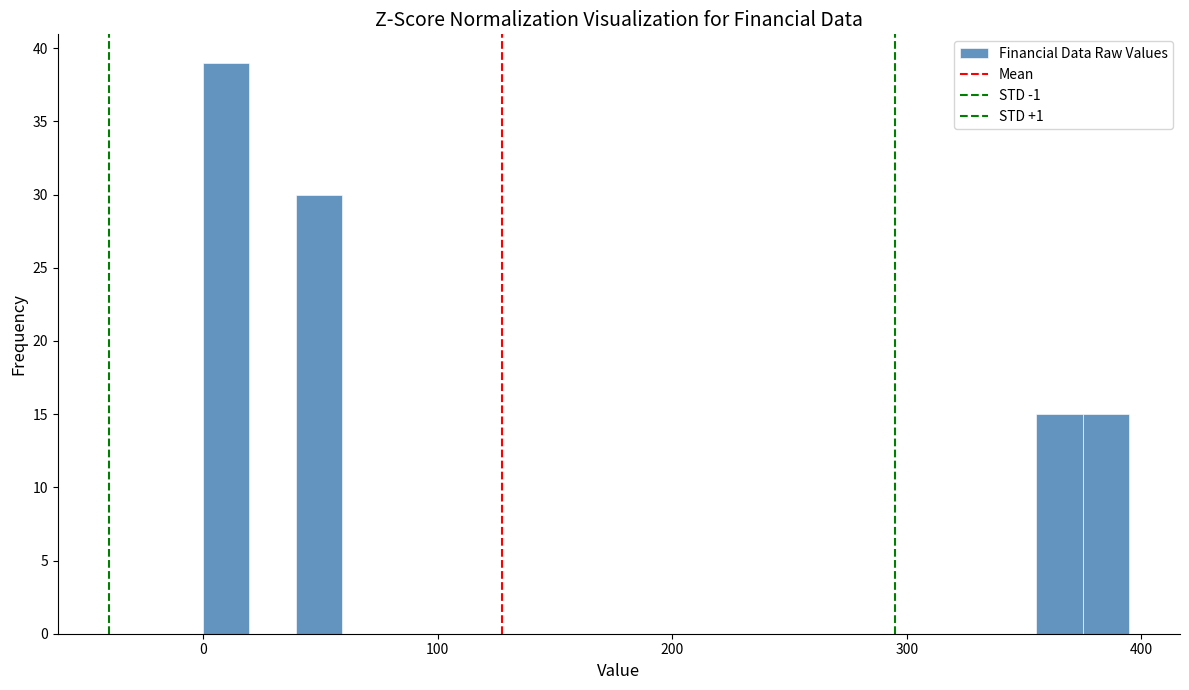

Read against the x-axis, roughly where is the centre of the tallest bar?

10